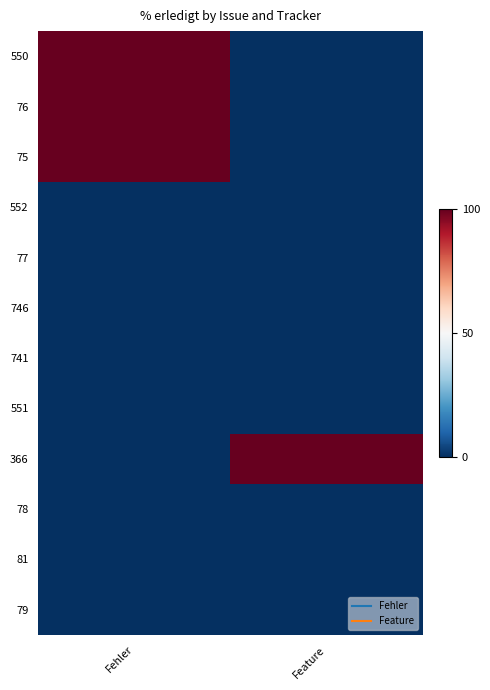

At how many categories does at least one series exceed 30?

2